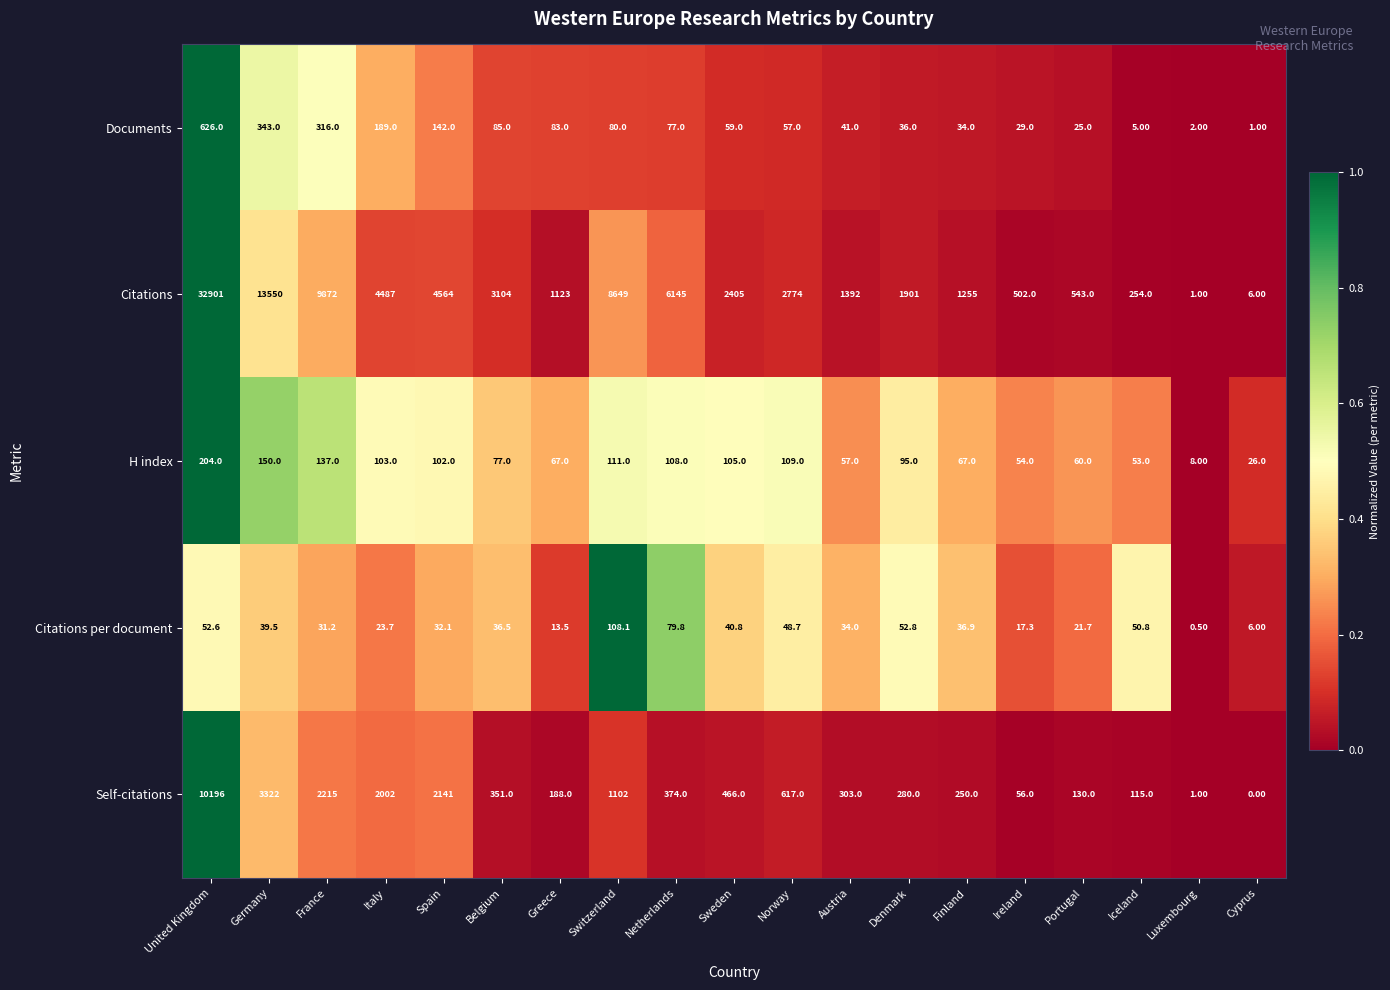

At which category is the sum across all series the highest?

United Kingdom